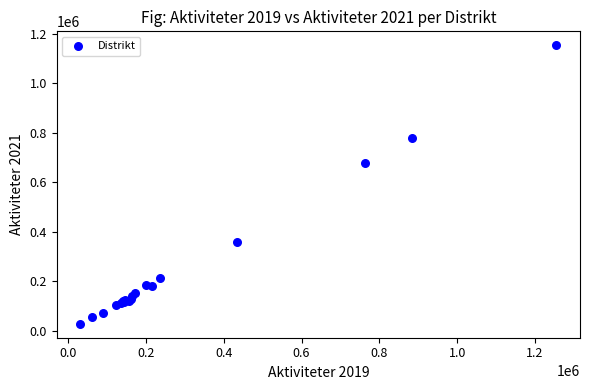

What Y value in the scatter plot is closest to 590538?

675974